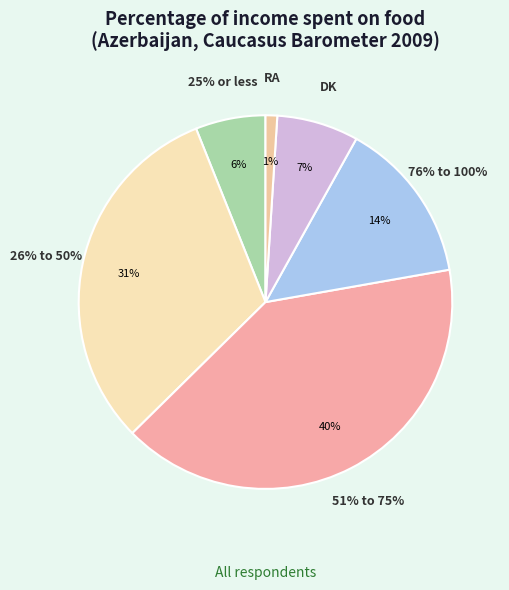

What percentage is the 26% to 50% slice, to the nearest percent?

31%